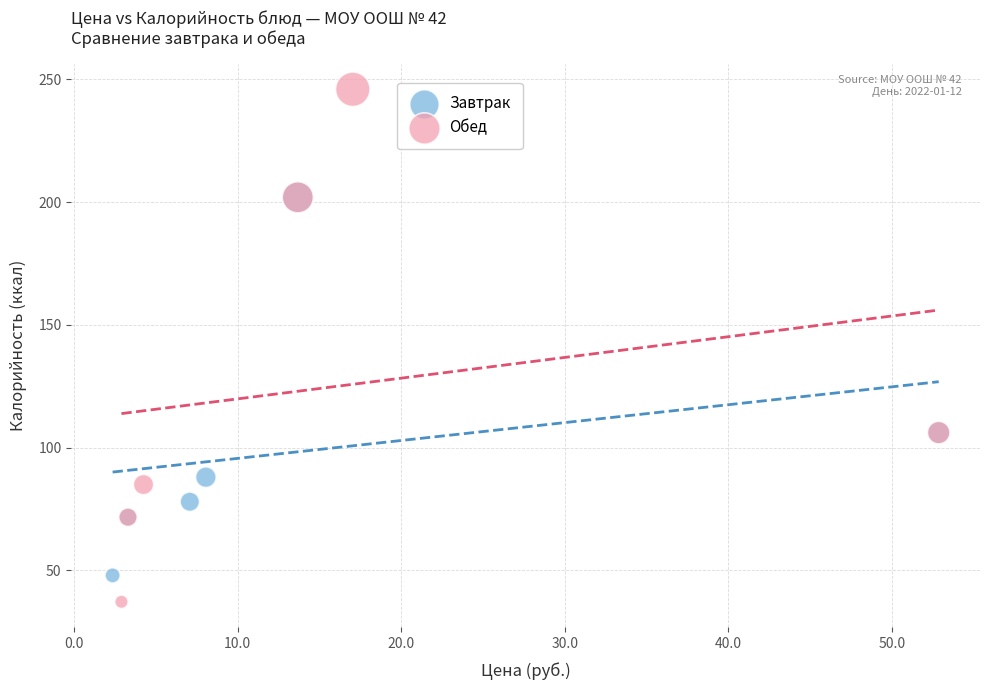

Which series contains the lowest Y value?

Обед